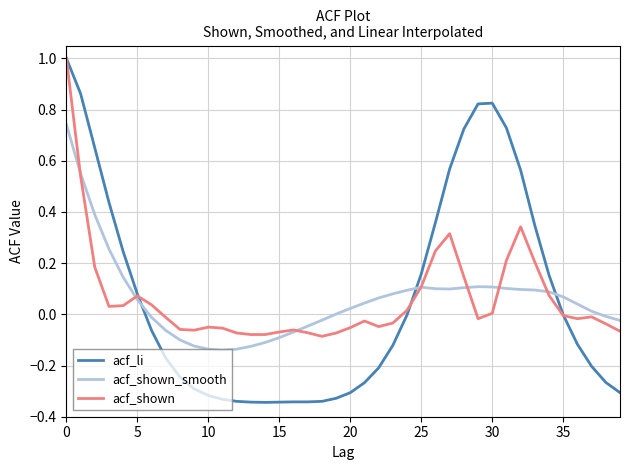

Which series has the largest range (max minus min)?

acf_li